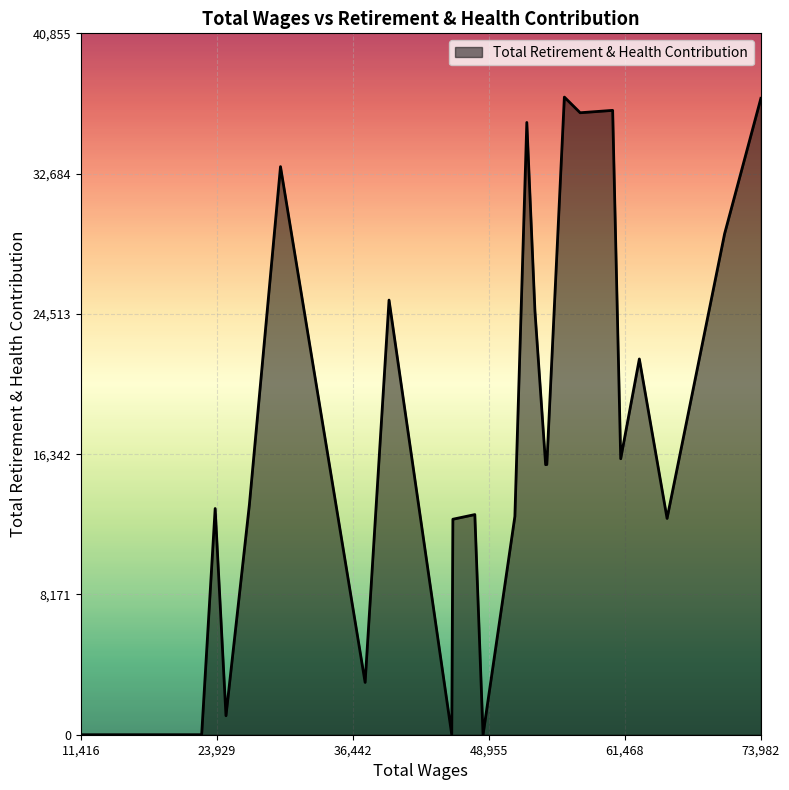

What is the greatest value displayed?

37141